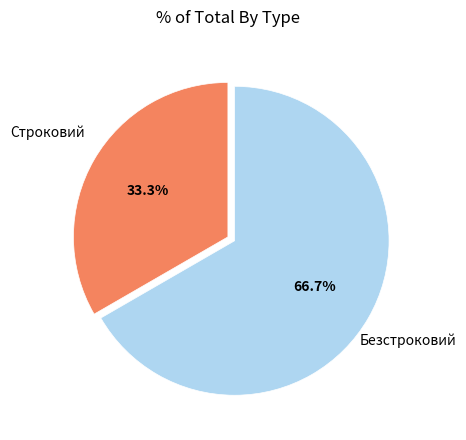

Is there a majority slice in this chart?

Yes